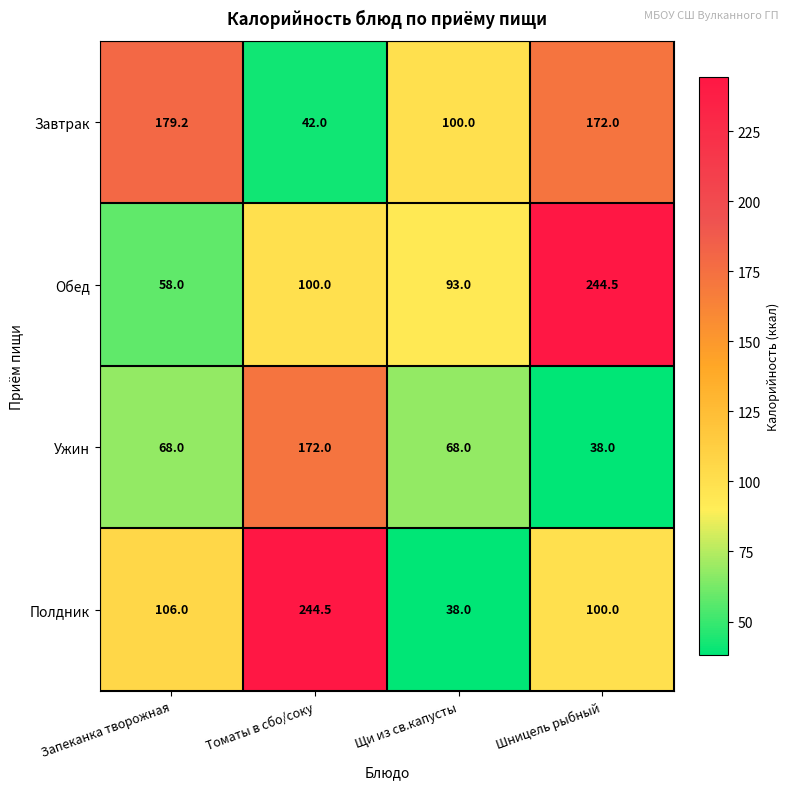

At which category is the sum across all series the highest?

Томаты в сбо/соку